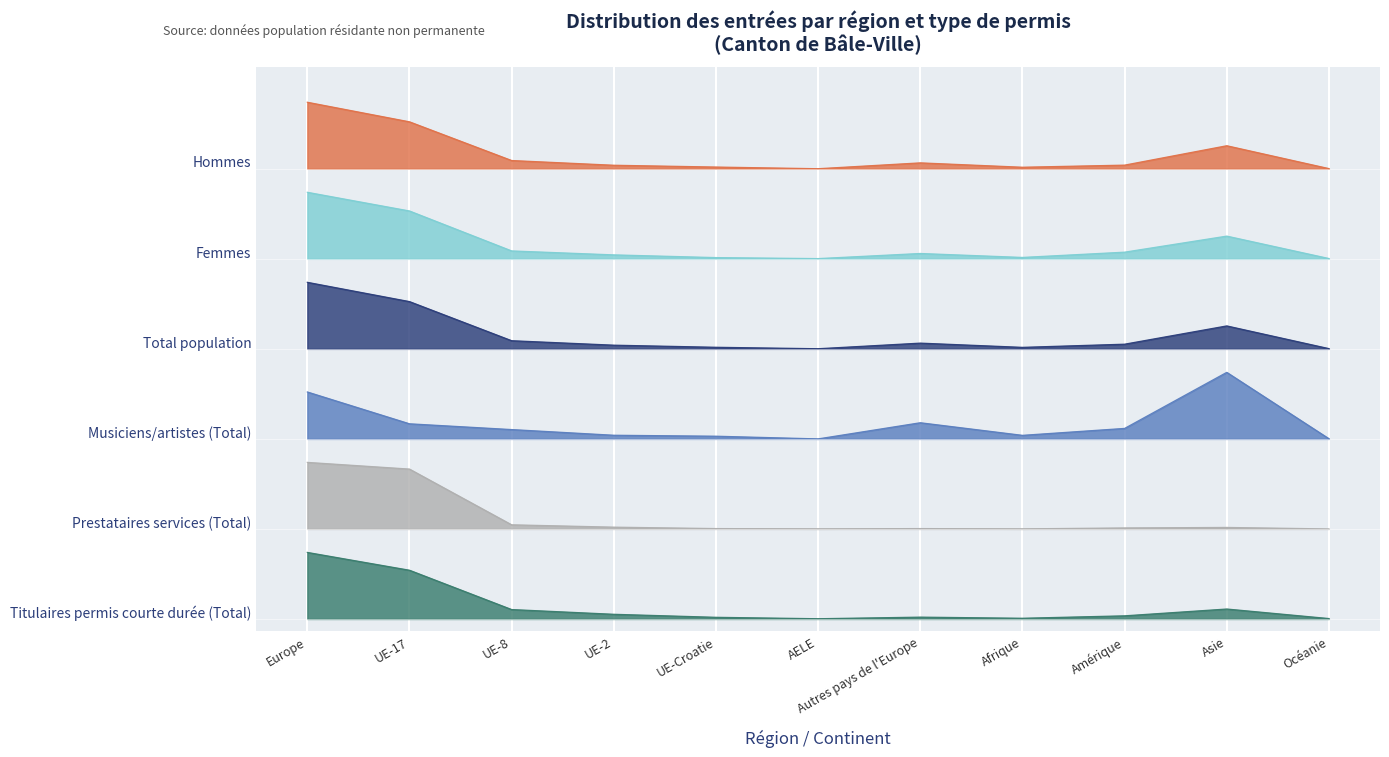

At which category is the sum across all series the highest?

Europe